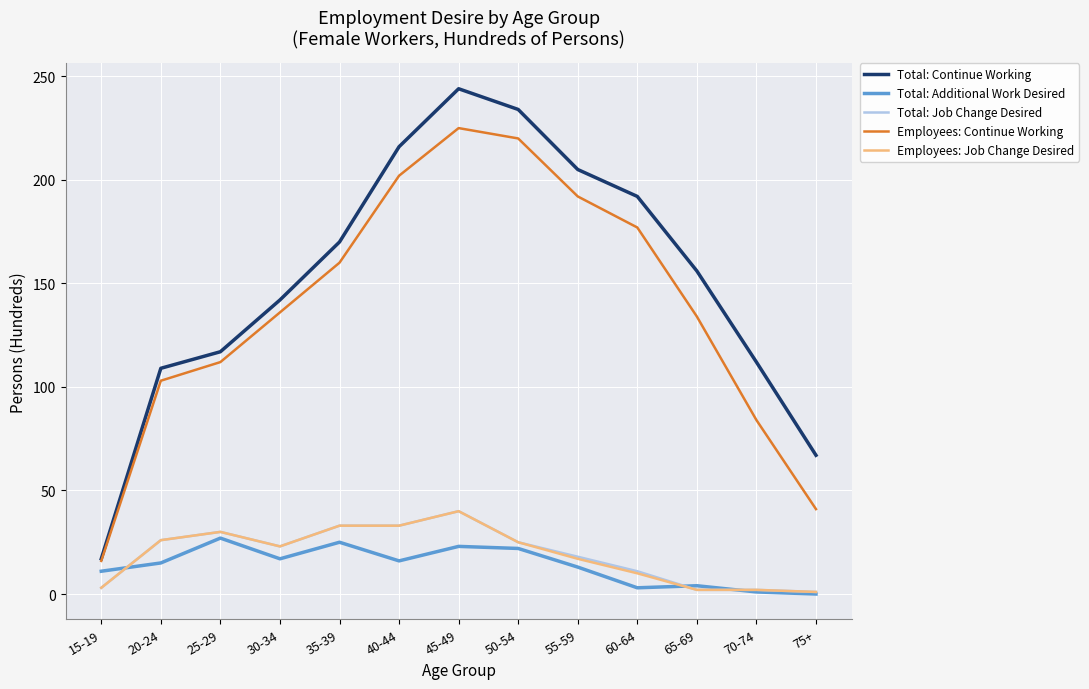

Read the Employees: Job Change Desired value at 50-54.

25